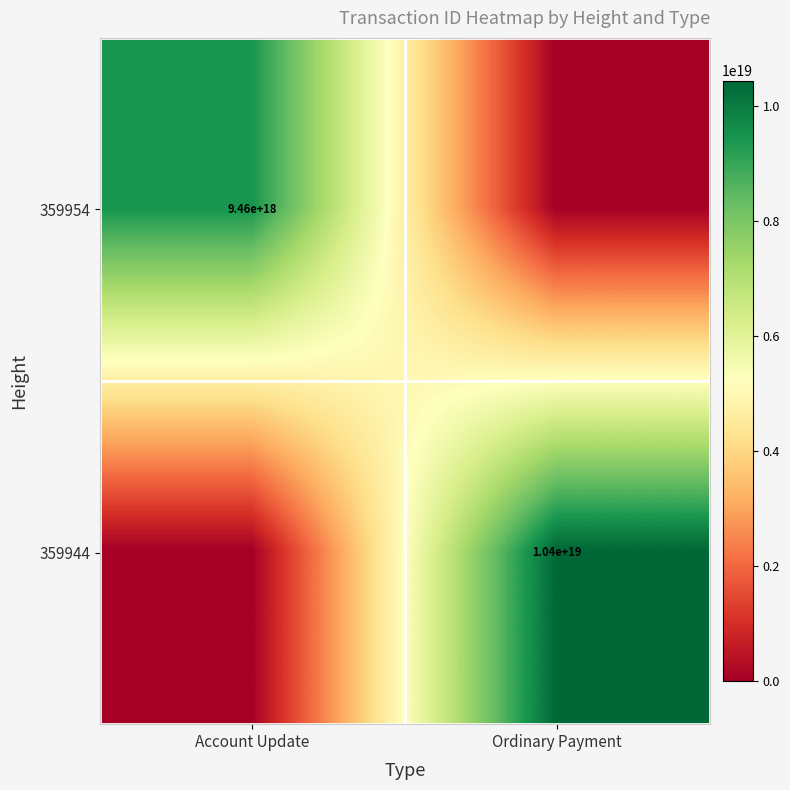

The value of 359954 at Account Update is 3765038003981041152. True or false?

False